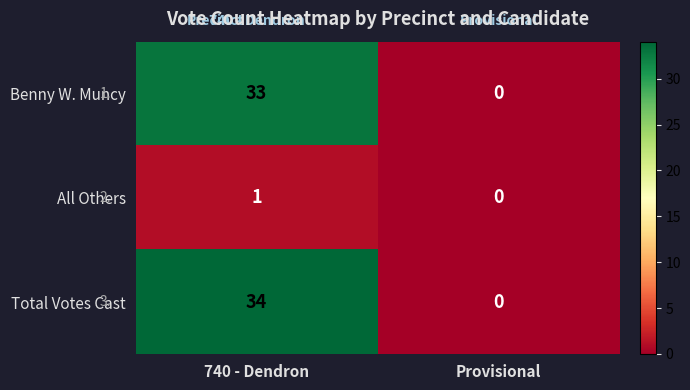

Which series has the largest range (max minus min)?

Total Votes Cast